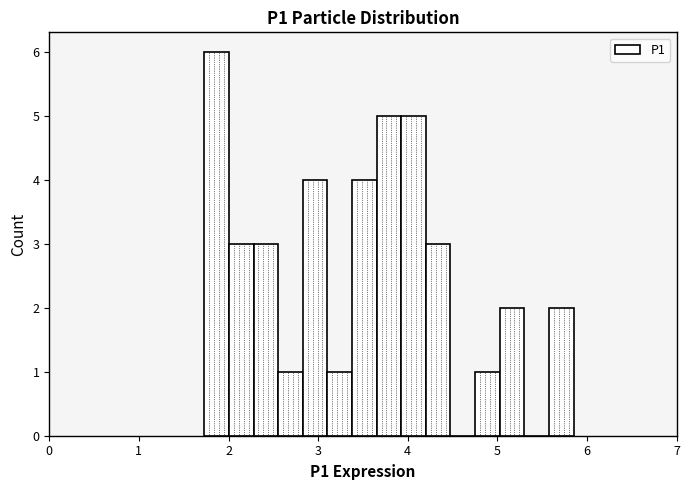

Around what value on the x-axis is the tallest bar? Give the approximate position of its centre, as read against the axis.

1.9